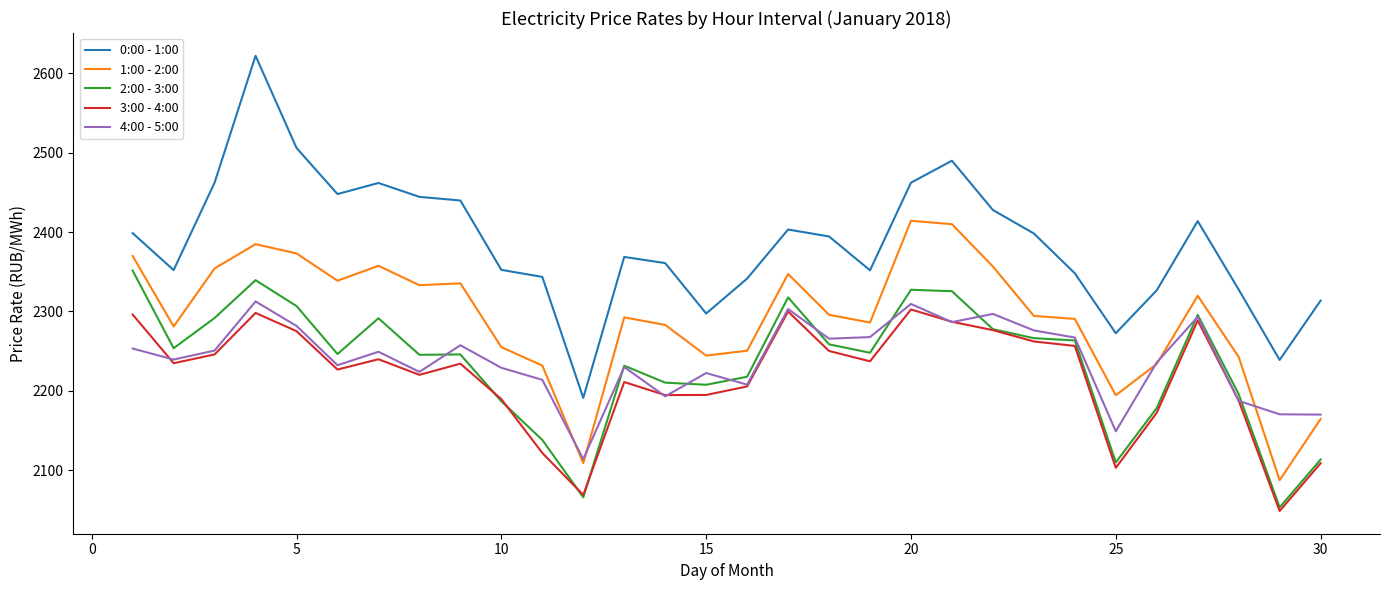

Which series has the largest range (max minus min)?

0:00 - 1:00